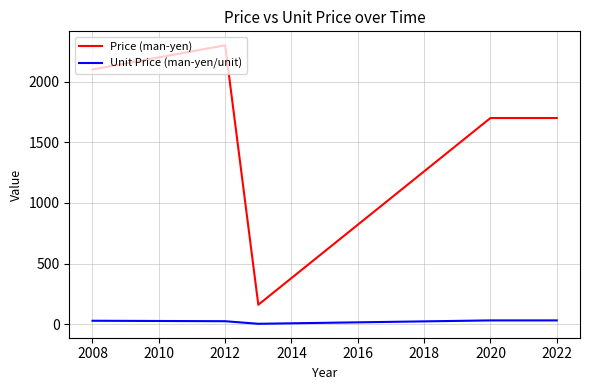

True or false: Unit Price (man-yen/unit) and Price (man-yen) intersect in this chart.

False